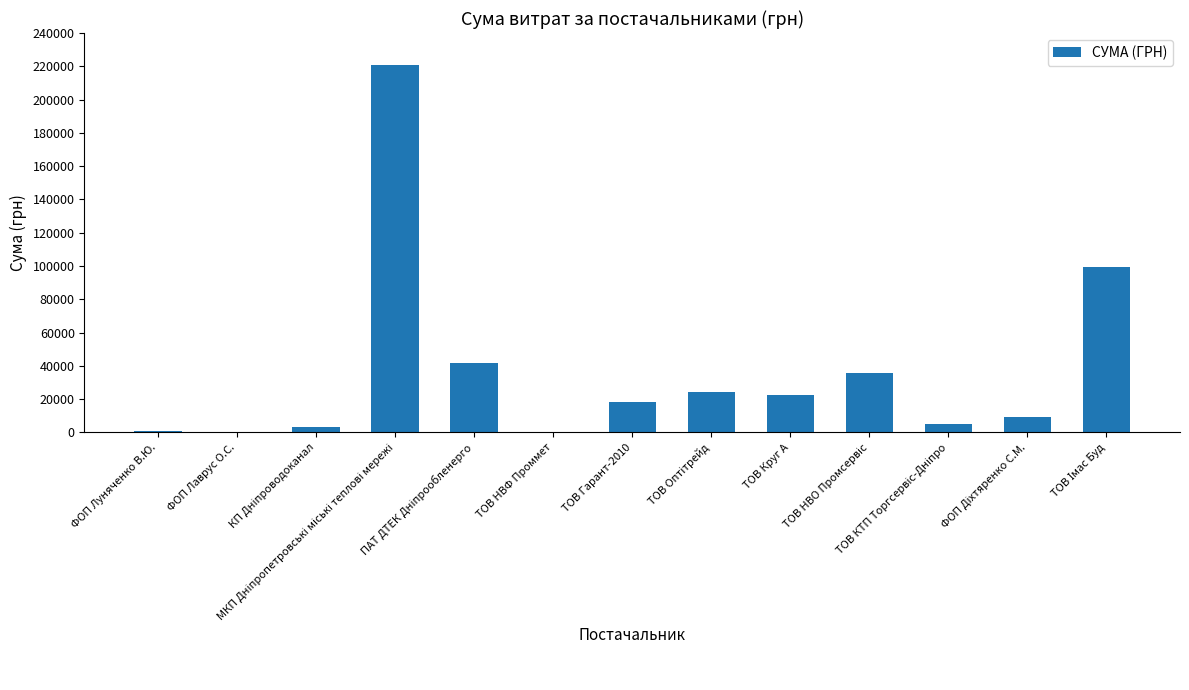

What is the greatest value displayed?

220535.5